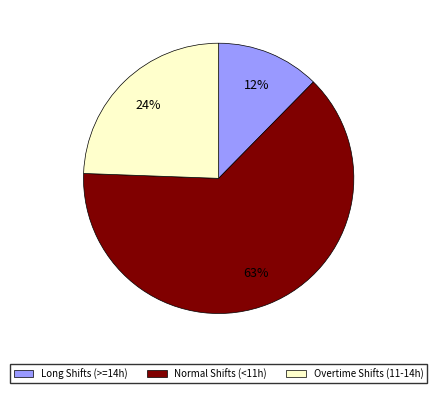

Is there a majority slice in this chart?

Yes